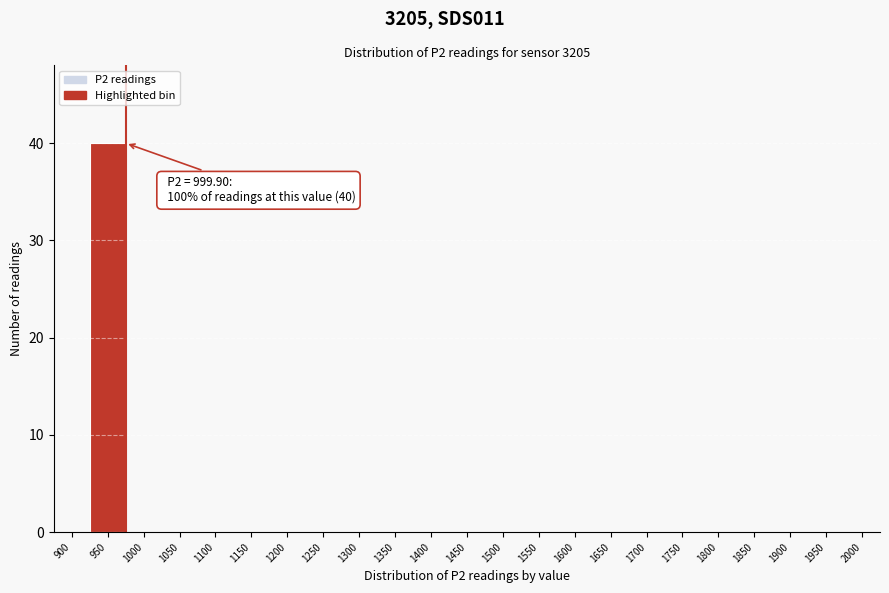

Reading left to right, list all the values displayed in this chart.

900=0	950=40	1000=0	1050=0	1100=0	1150=0	1200=0	1250=0	1300=0	1350=0	1400=0	1450=0	1500=0	1550=0	1600=0	1650=0	1700=0	1750=0	1800=0	1850=0	1900=0	1950=0	2000=0